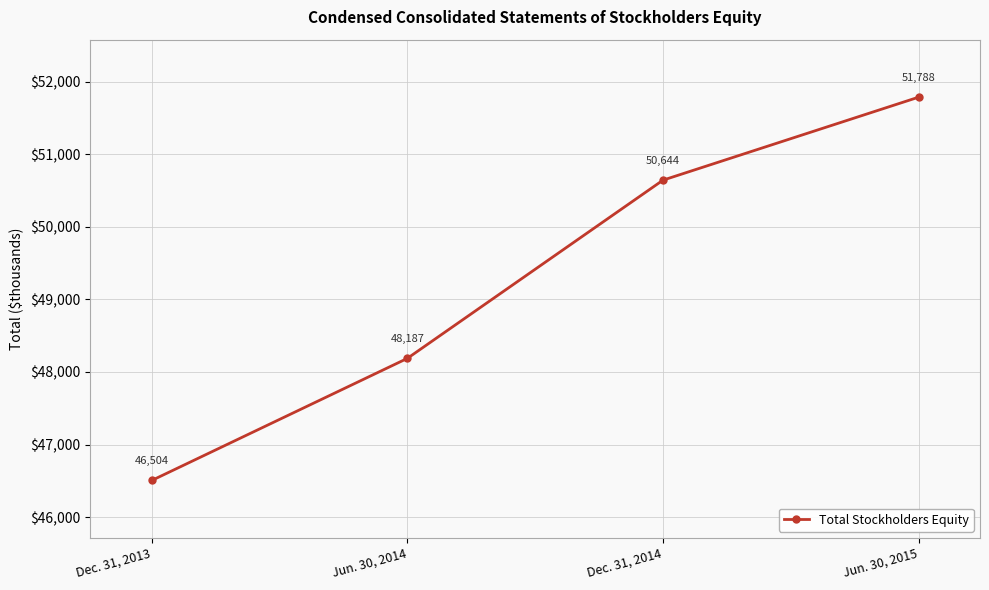

At which category does the chart reach its minimum across all series?

Dec. 31, 2013